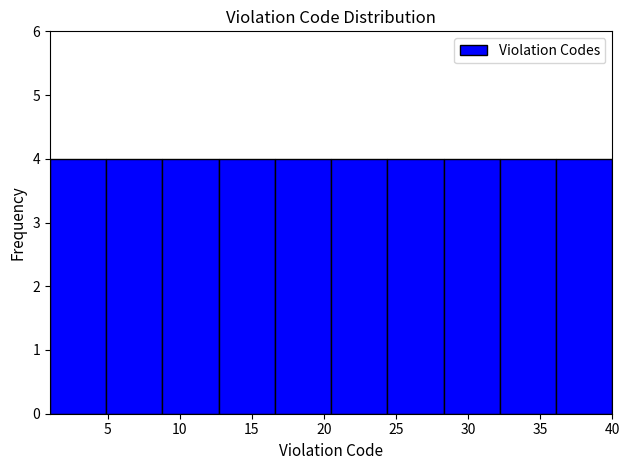

How tall is the bar that spans 24.4 to 28.3 on the x-axis? Neither the bar edges nor the heights are printed on the chart, so give them approximately, as read against the axes.

4